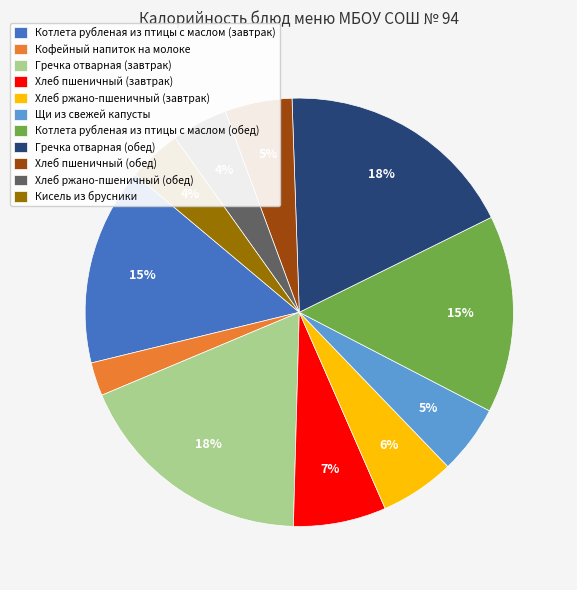

How many segments does this pie chart have?

11